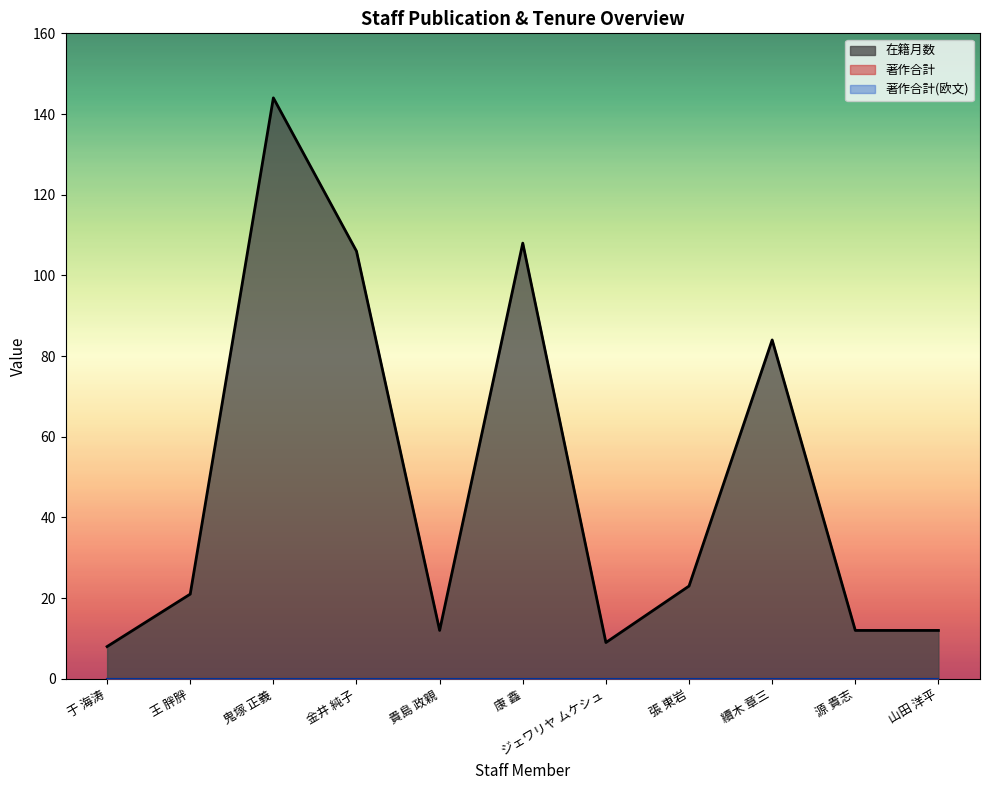

What is the label of the 4th point from the right?

張 東岩